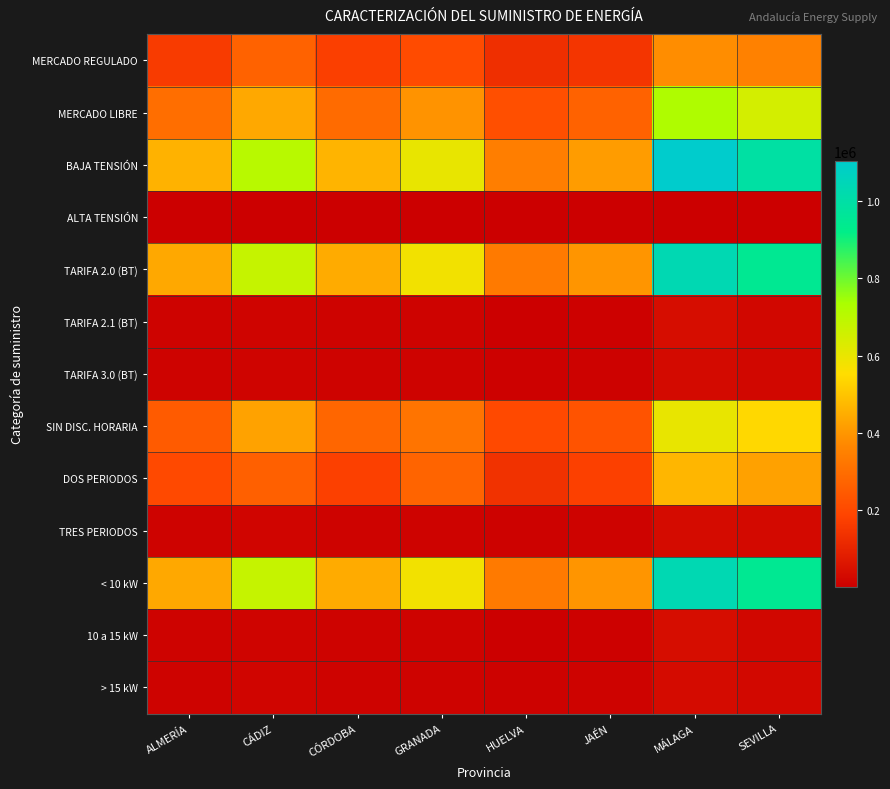

Reading left to right, what are all the values shown in this chart?

MERCADO REGULADO: ALMERÍA=161226	CÁDIZ=268107	CÓRDOBA=175469	GRANADA=207872	HUELVA=128376	JAÉN=147292	MÁLAGA=382326	SEVILLA=350503
MERCADO LIBRE: ALMERÍA=301339	CÁDIZ=439030	CÓRDOBA=293425	GRANADA=395233	HUELVA=218374	JAÉN=267668	MÁLAGA=723679	SEVILLA=645899
BAJA TENSIÓN: ALMERÍA=461301	CÁDIZ=705376	CÓRDOBA=466463	GRANADA=601545	HUELVA=345389	JAÉN=412854	MÁLAGA=1103988	SEVILLA=992466
ALTA TENSIÓN: ALMERÍA=1264	CÁDIZ=1761	CÓRDOBA=2431	GRANADA=1560	HUELVA=1361	JAÉN=2106	MÁLAGA=2017	SEVILLA=3936
TARIFA 2.0 (BT): ALMERÍA=439705	CÁDIZ=676085	CÓRDOBA=446297	GRANADA=580092	HUELVA=333715	JAÉN=397684	MÁLAGA=1034151	SEVILLA=948446
TARIFA 2.1 (BT): ALMERÍA=10977	CÁDIZ=14199	CÓRDOBA=10011	GRANADA=10889	HUELVA=5240	JAÉN=7021	MÁLAGA=38628	SEVILLA=21583
TARIFA 3.0 (BT): ALMERÍA=10619	CÁDIZ=15092	CÓRDOBA=10155	GRANADA=10564	HUELVA=6434	JAÉN=8149	MÁLAGA=31209	SEVILLA=22437
SIN DISC. HORARIA: ALMERÍA=248763	CÁDIZ=426947	CÓRDOBA=278331	GRANADA=316436	HUELVA=200793	JAÉN=226664	MÁLAGA=601173	SEVILLA=543789
DOS PERIODOS: ALMERÍA=201442	CÁDIZ=262954	CÓRDOBA=177387	GRANADA=273828	HUELVA=137799	JAÉN=177599	MÁLAGA=470738	SEVILLA=423540
TRES PERIODOS: ALMERÍA=12070	CÁDIZ=16851	CÓRDOBA=12902	GRANADA=12494	HUELVA=7905	JAÉN=10326	MÁLAGA=33525	SEVILLA=28299
< 10 kW: ALMERÍA=439705	CÁDIZ=676085	CÓRDOBA=446297	GRANADA=580092	HUELVA=333715	JAÉN=397684	MÁLAGA=1034151	SEVILLA=948446
10 a 15 kW: ALMERÍA=10977	CÁDIZ=14199	CÓRDOBA=10011	GRANADA=10889	HUELVA=5240	JAÉN=7021	MÁLAGA=38628	SEVILLA=21583
> 15 kW: ALMERÍA=11883	CÁDIZ=16853	CÓRDOBA=12586	GRANADA=12124	HUELVA=7795	JAÉN=10255	MÁLAGA=33226	SEVILLA=26373